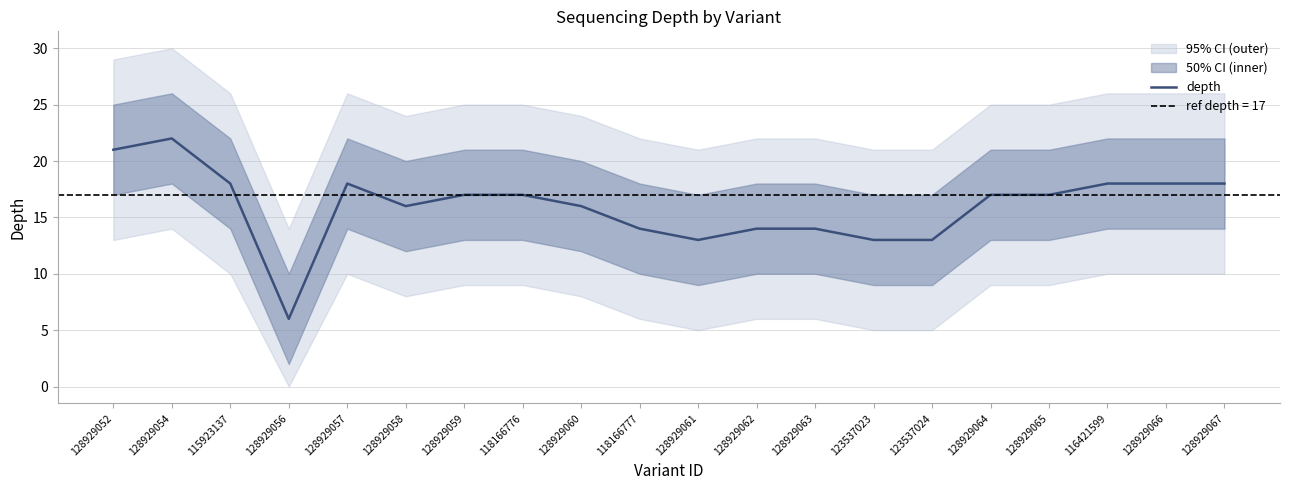

The chart shows a value of 8 at 128929052. True or false?

False